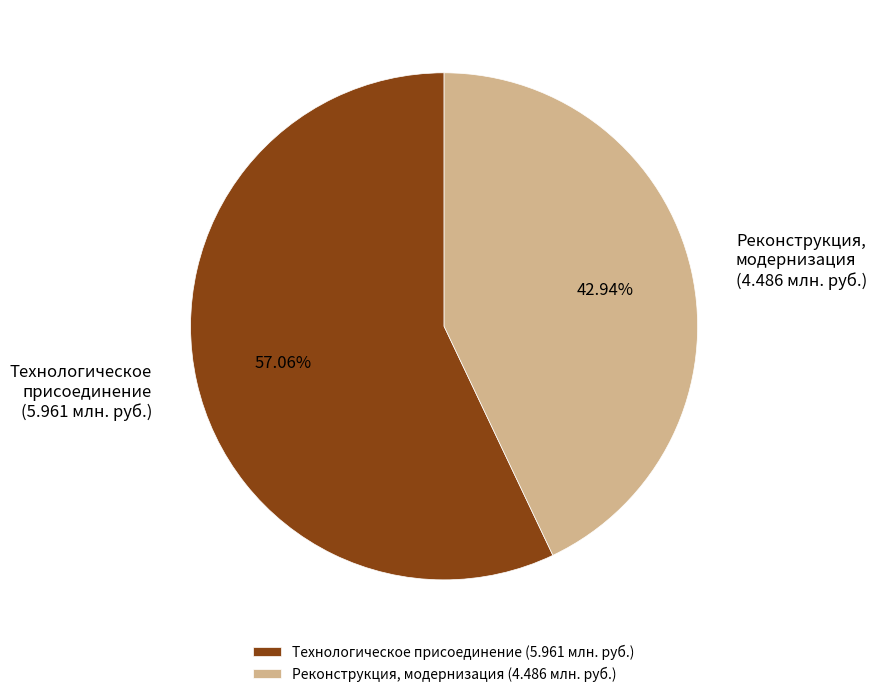

Rank the categories by value from lowest to highest.

Реконструкция, модернизация, Технологическое присоединение